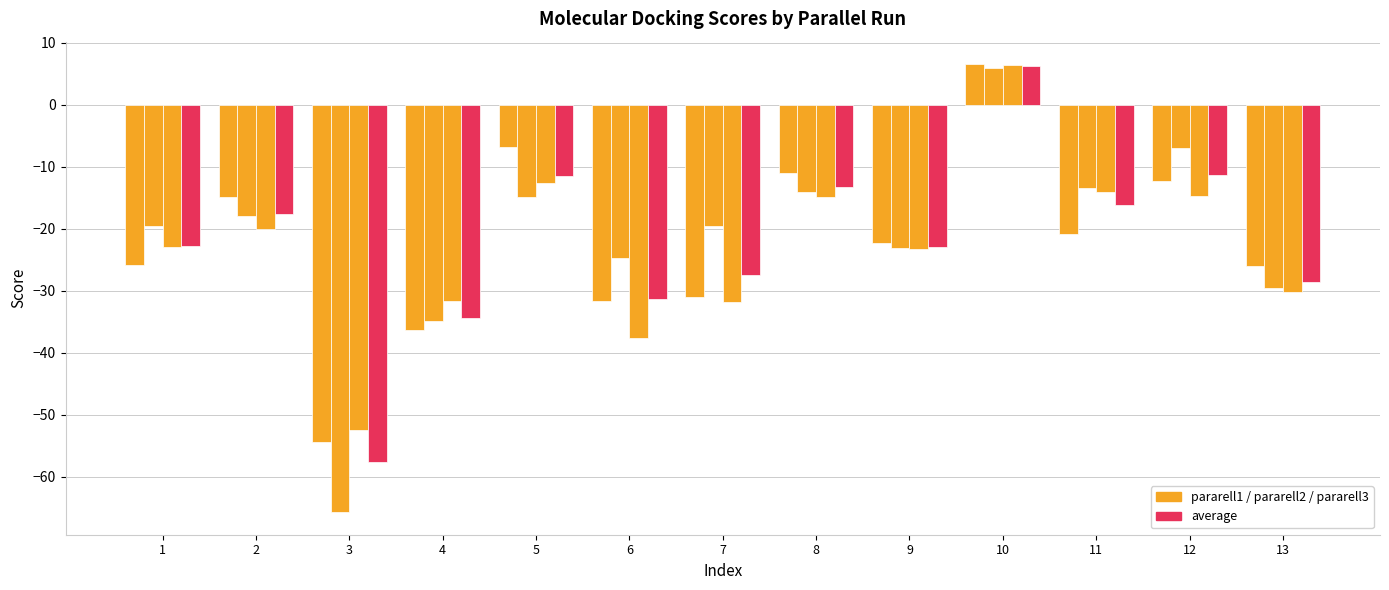

Count the number of categories in the chart.

13